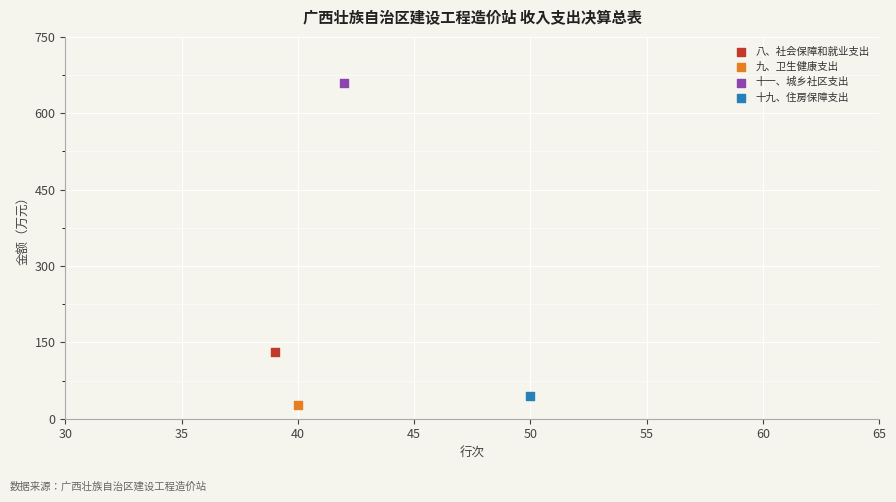

What are all the series names shown in the legend?

八、社会保障和就业支出, 九、卫生健康支出, 十一、城乡社区支出, 十九、住房保障支出